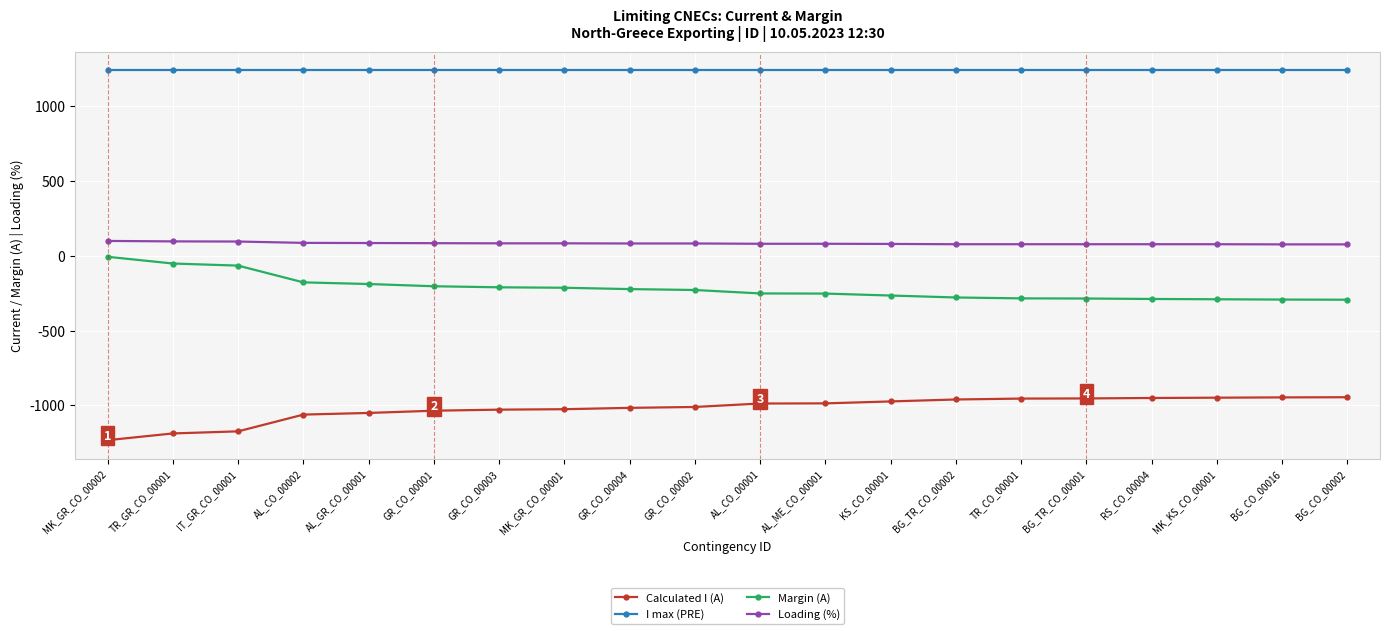

True or false: Margin (A) and I max (PRE) cross at least once.

False